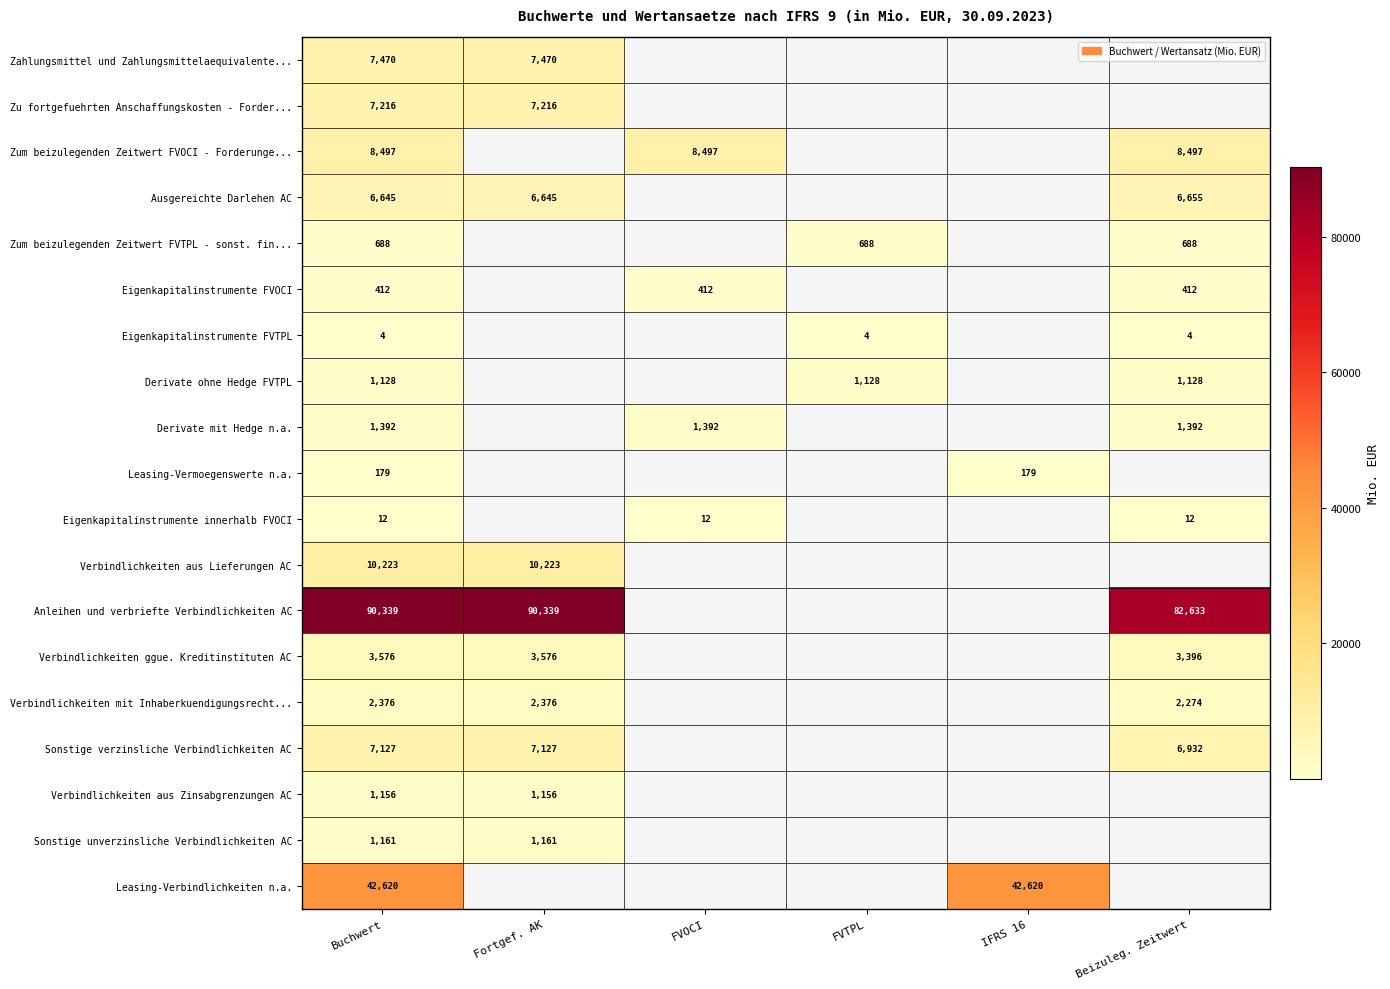

Is the value of Zu fortgefuehrten Anschaffungskosten - Forder... at Buchwert greater than the value of Zum beizulegenden Zeitwert FVTPL - sonst. fin... at Beizuleg. Zeitwert?

Yes